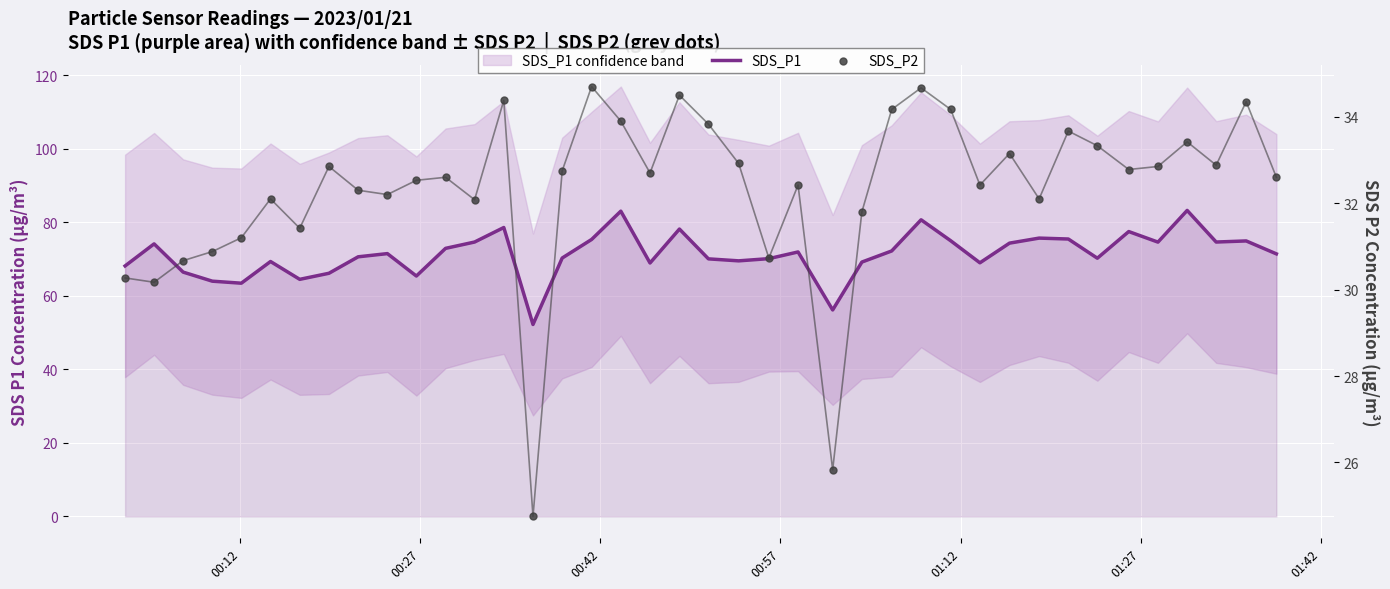

Is the value of SDS_P2 at 36 greater than the value of SDS_P1 at 29?

No